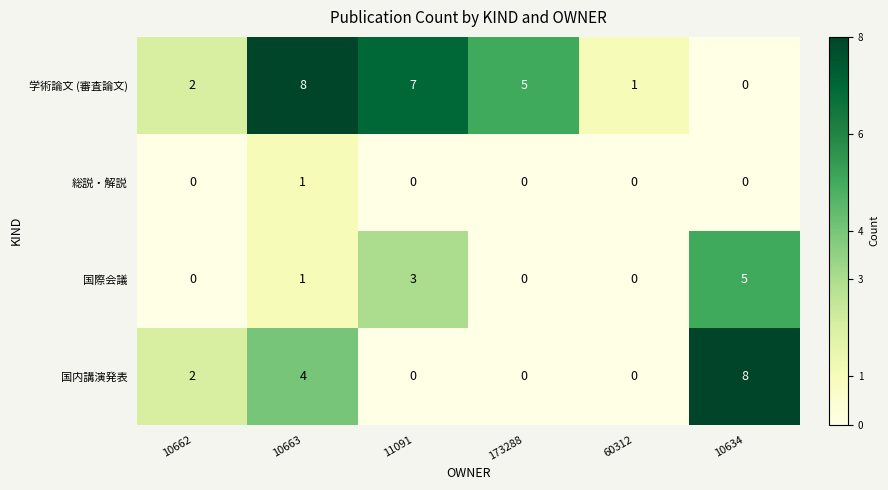

How many data points in 国内講演発表 are less than 2?

3